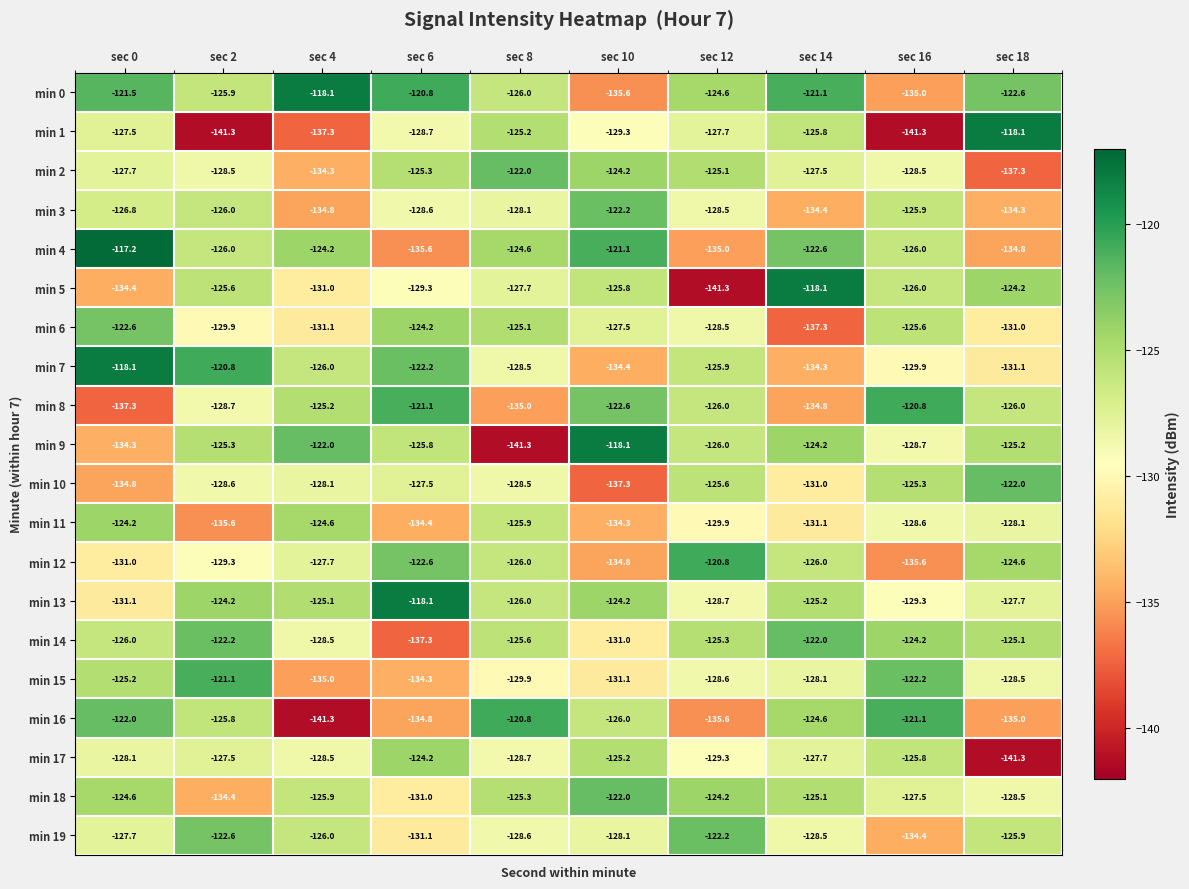

What is the maximum value for min 13?

-118.1